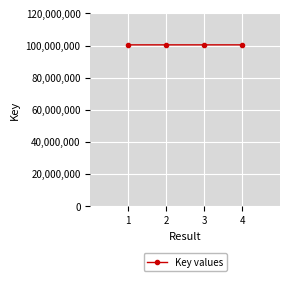

How many data points are less than 100438663?

2